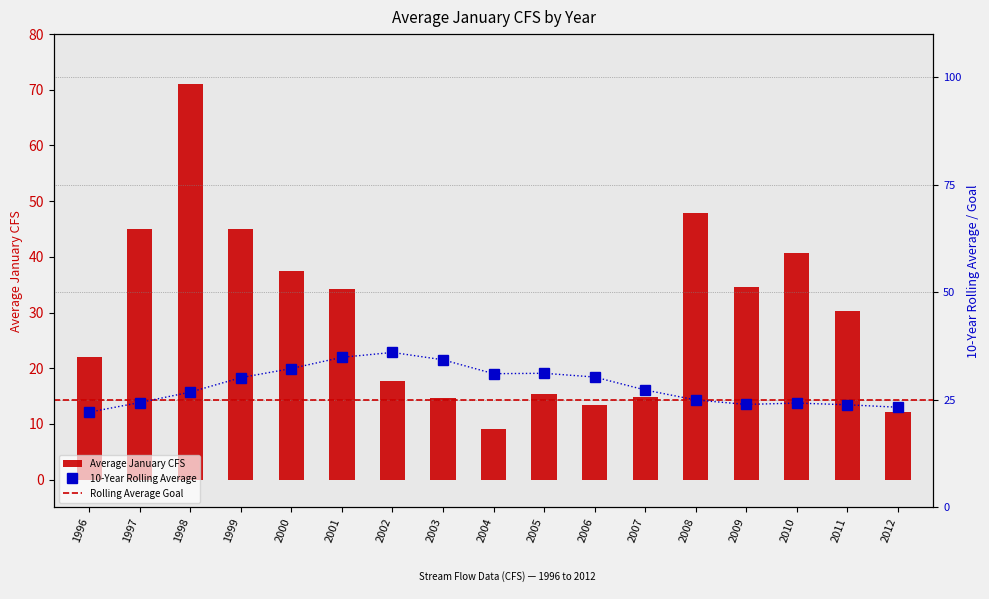

What is the sum of all 10-Year Rolling Average values?

481.3